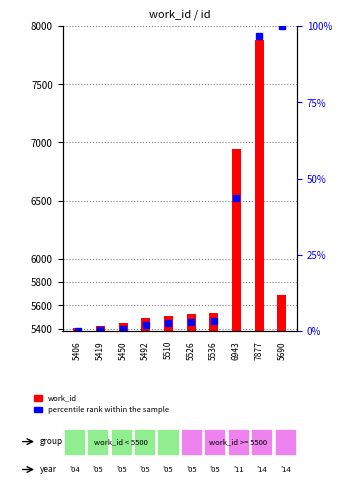

Which label corresponds to the largest value in the chart?

7877